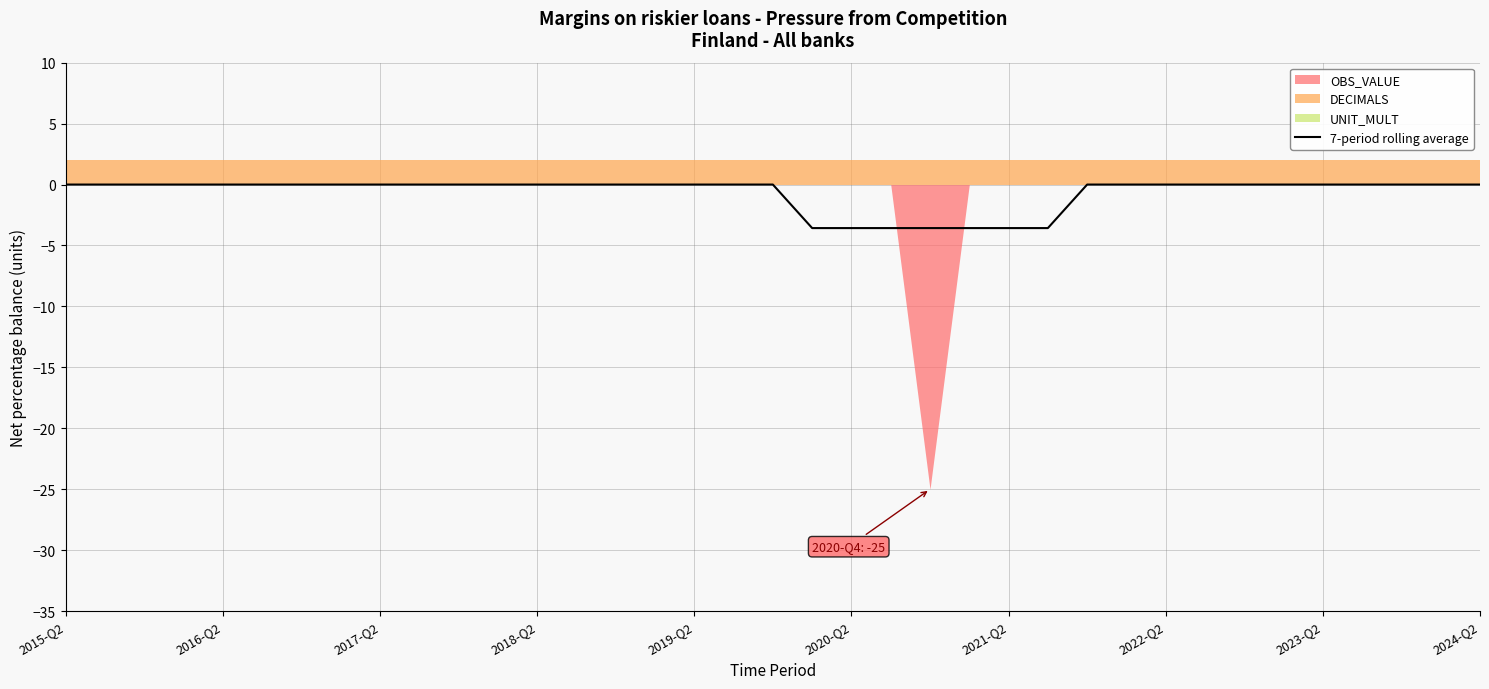

What is the change in value from 21 to 29?

+3.6